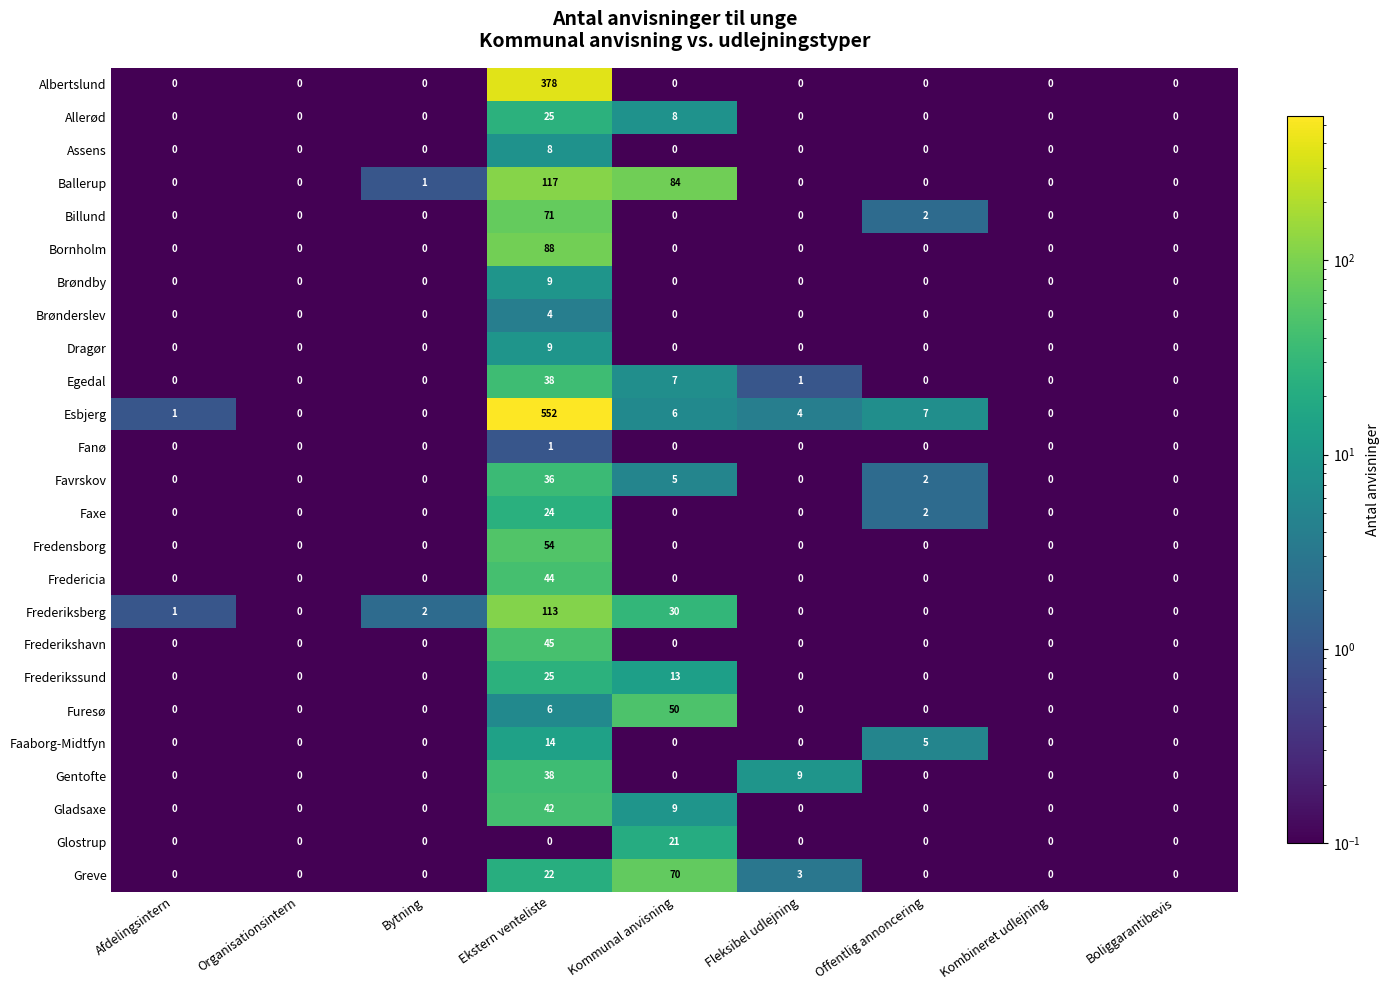

True or false: Fredensborg has a value of 0 at Offentlig annoncering.

True